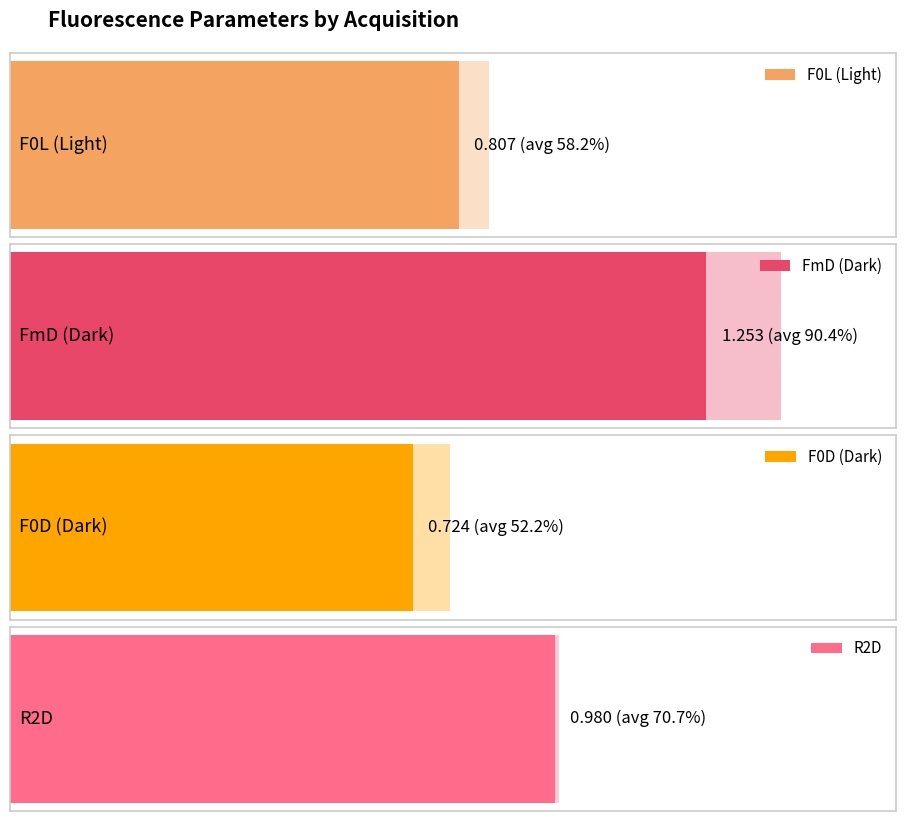

Is it true that PbO equals 0.0 at 5?

False